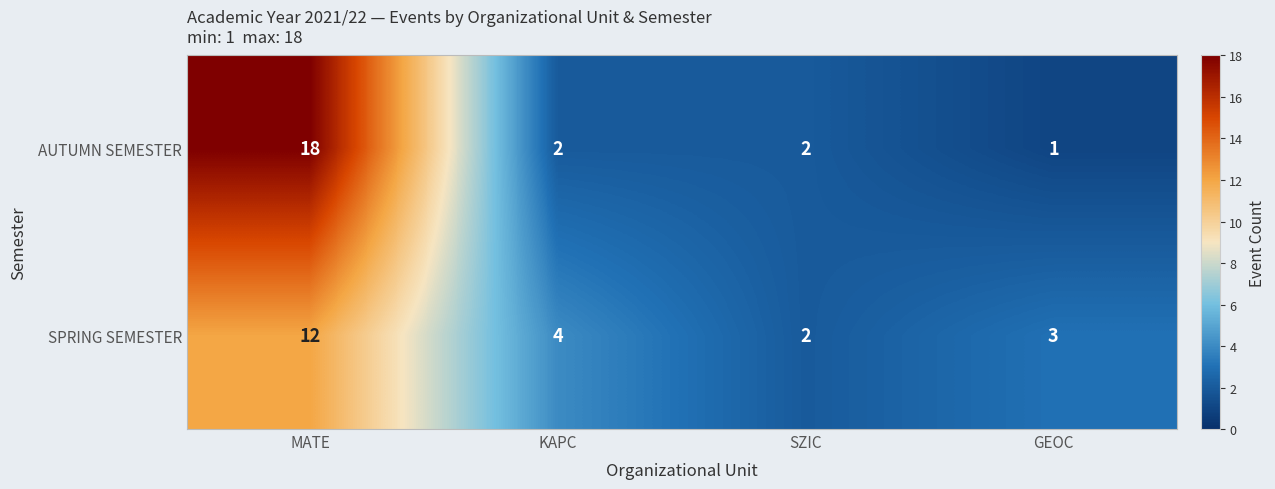

The SPRING SEMESTER series shows 3 at SZIC. True or false?

False